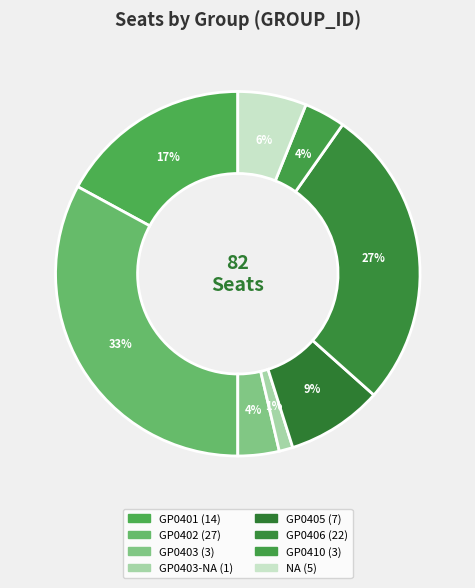

Count the number of slices in the pie.

8